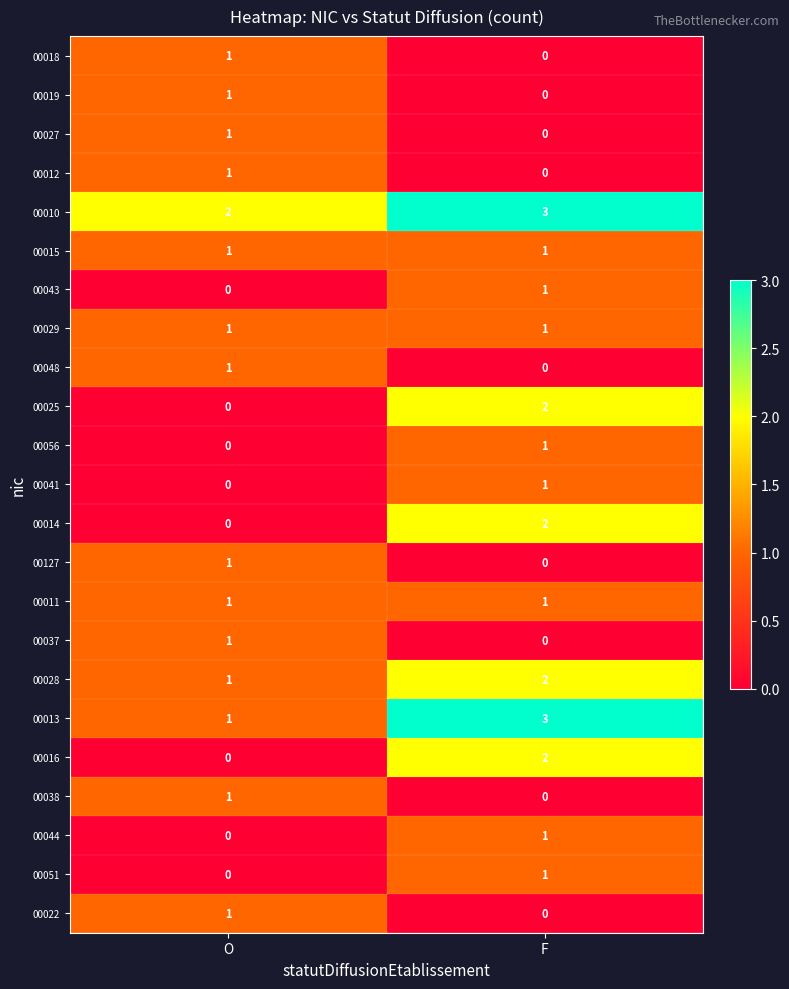

Where is 00014 nearest to the value 1?

O